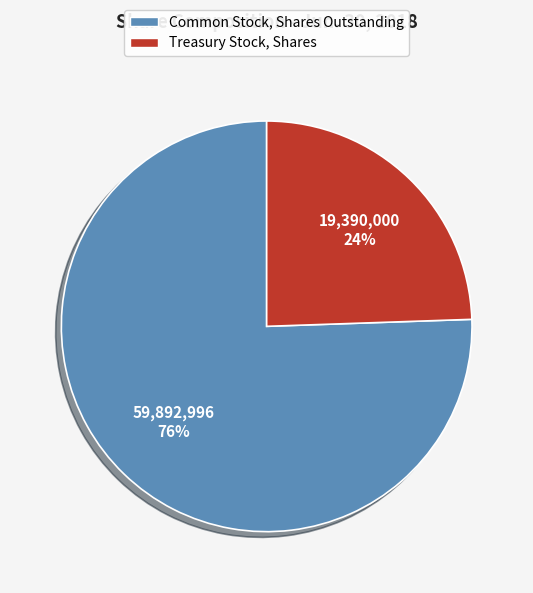

How many segments does this pie chart have?

2